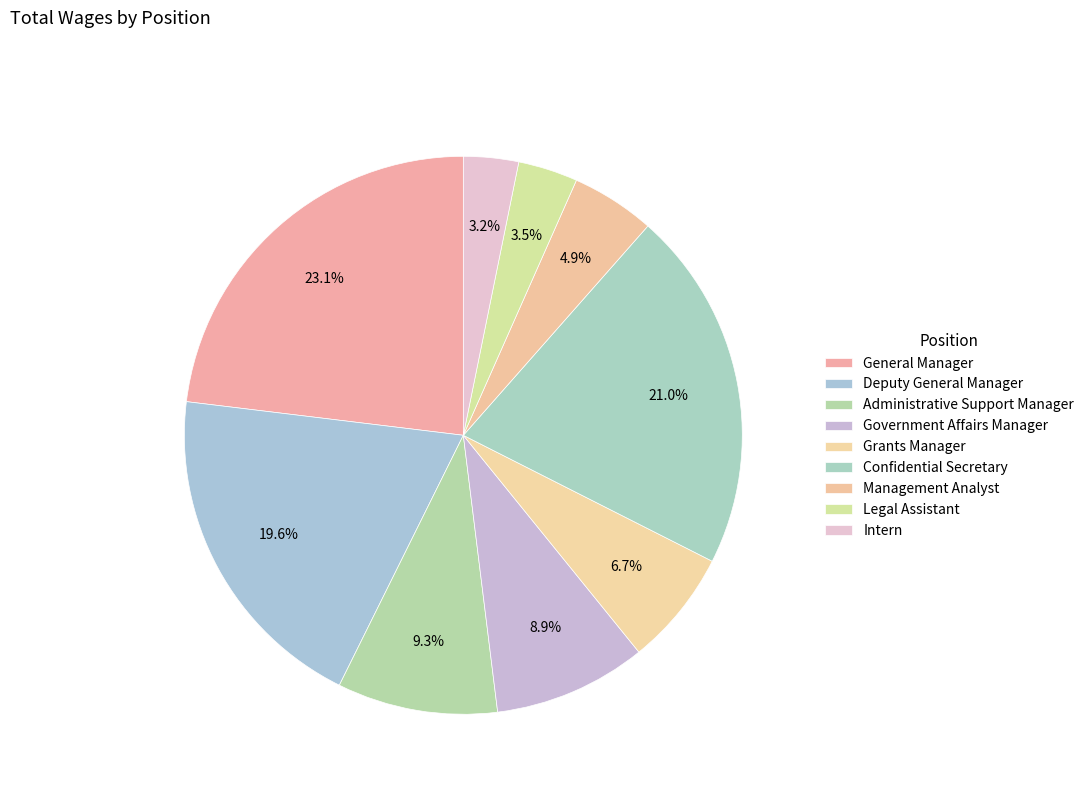

What portion of the pie excludes Management Analyst?

95.1%